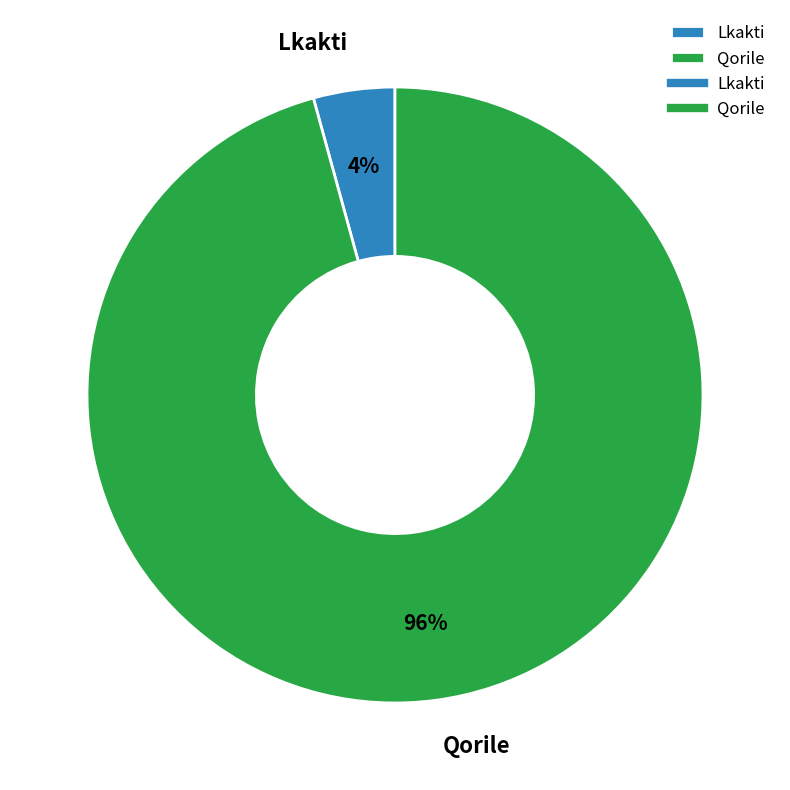

How many segments does this pie chart have?

2